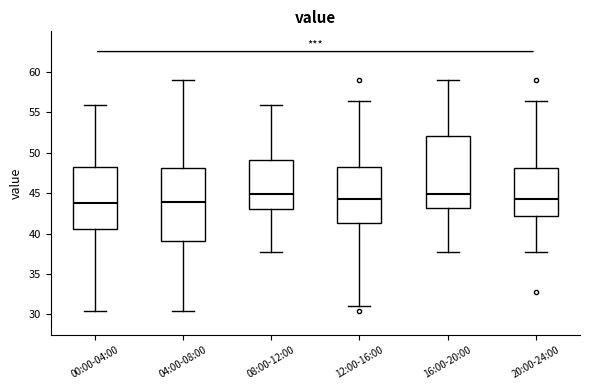

Where is the upper edge of the box for 20:00-24:00 on the y-axis? The values are not printed on the chart, so give them approximately, as read against the axis.

48.0